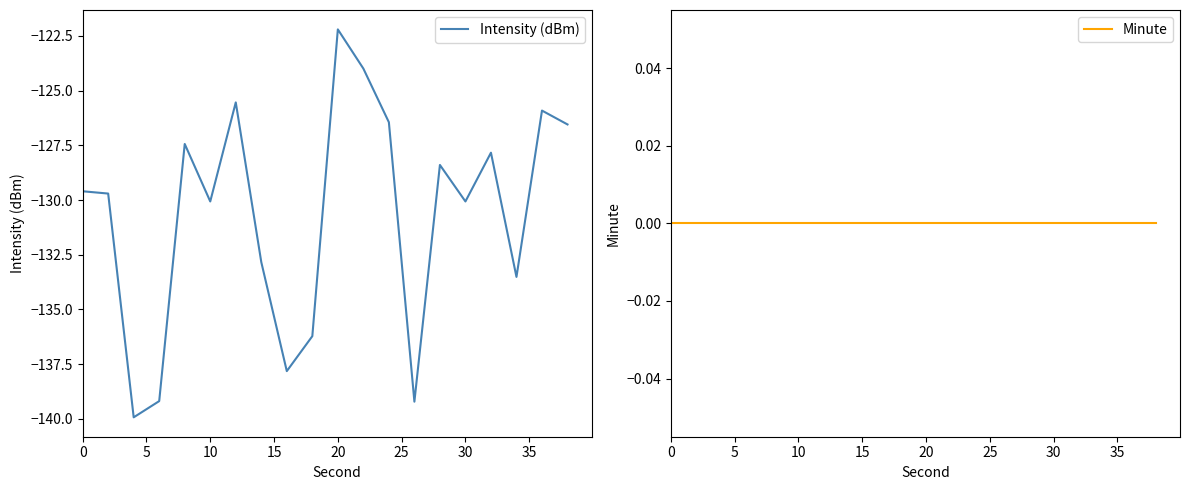

Does the chart display data point markers on the line(s)?

No